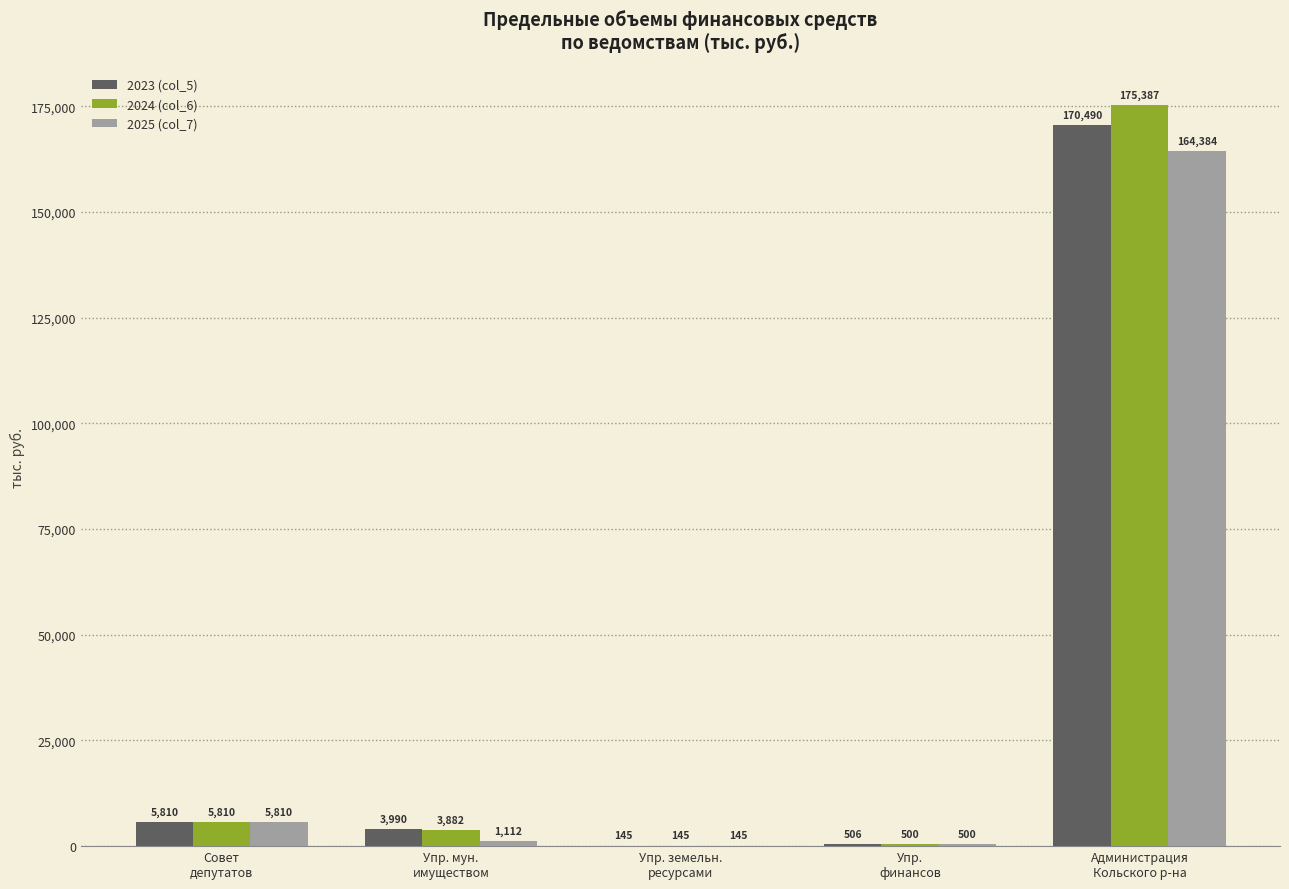

Is the value of 2024 (col_6) at Администрация
Кольского р-на greater than the value of 2023 (col_5) at Совет
депутатов?

Yes